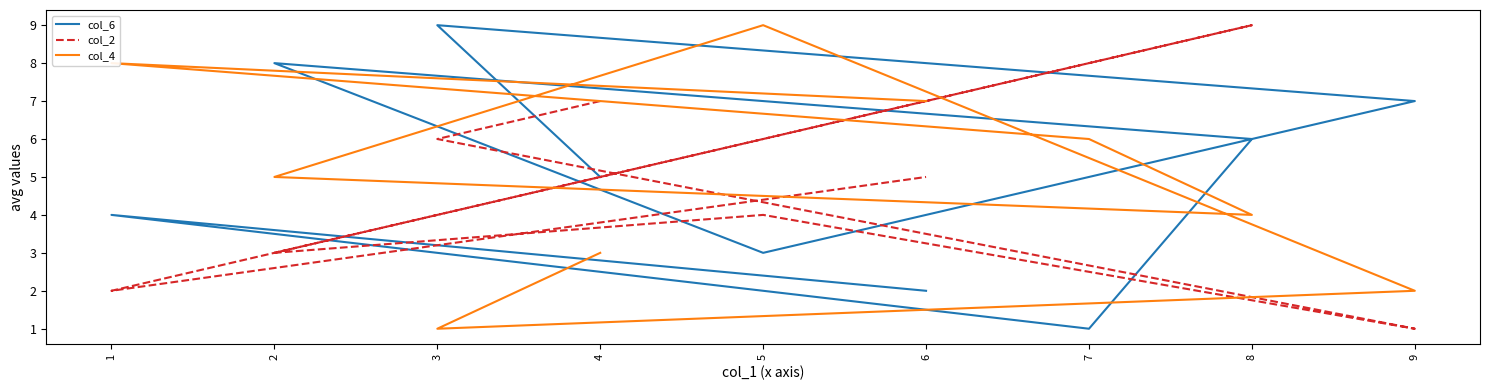

Rank the series at 8 from highest to lowest value.

col_2, col_6, col_4